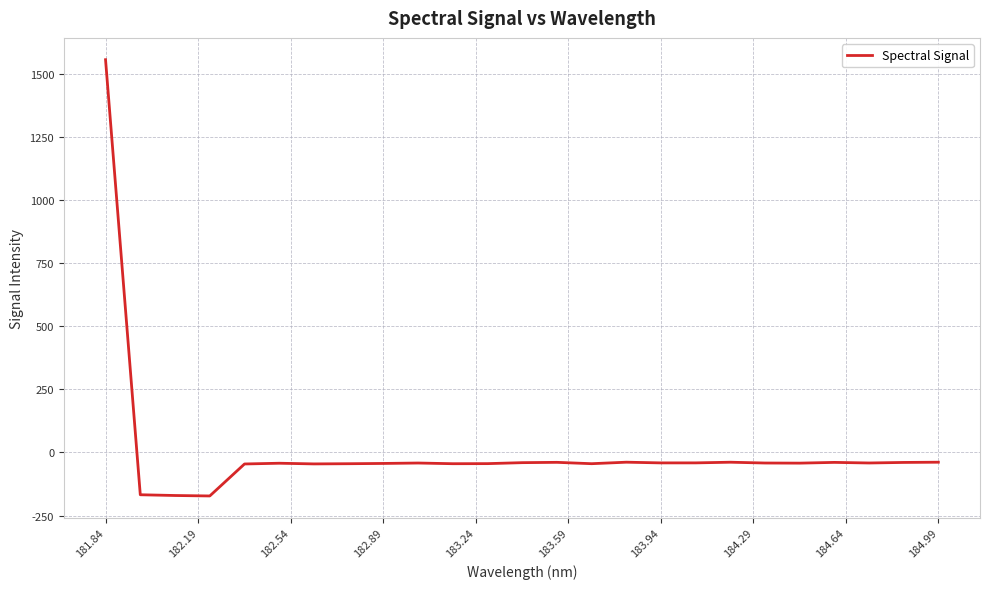

What is the smallest value displayed?

-172.4